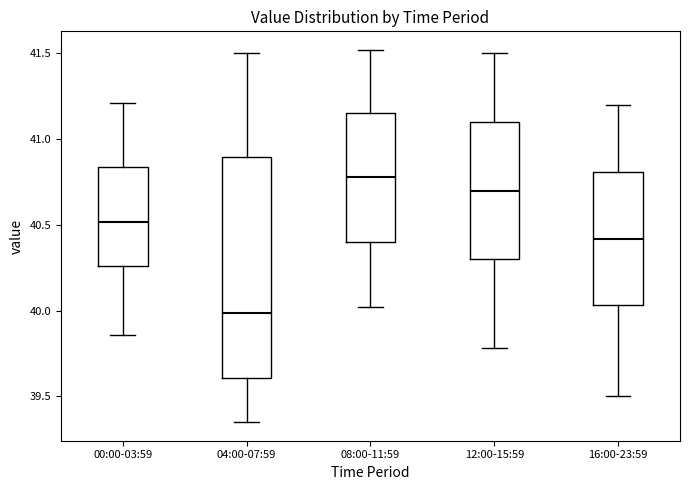

Which box is the tallest, from its lower edge to its upper edge?

04:00-07:59